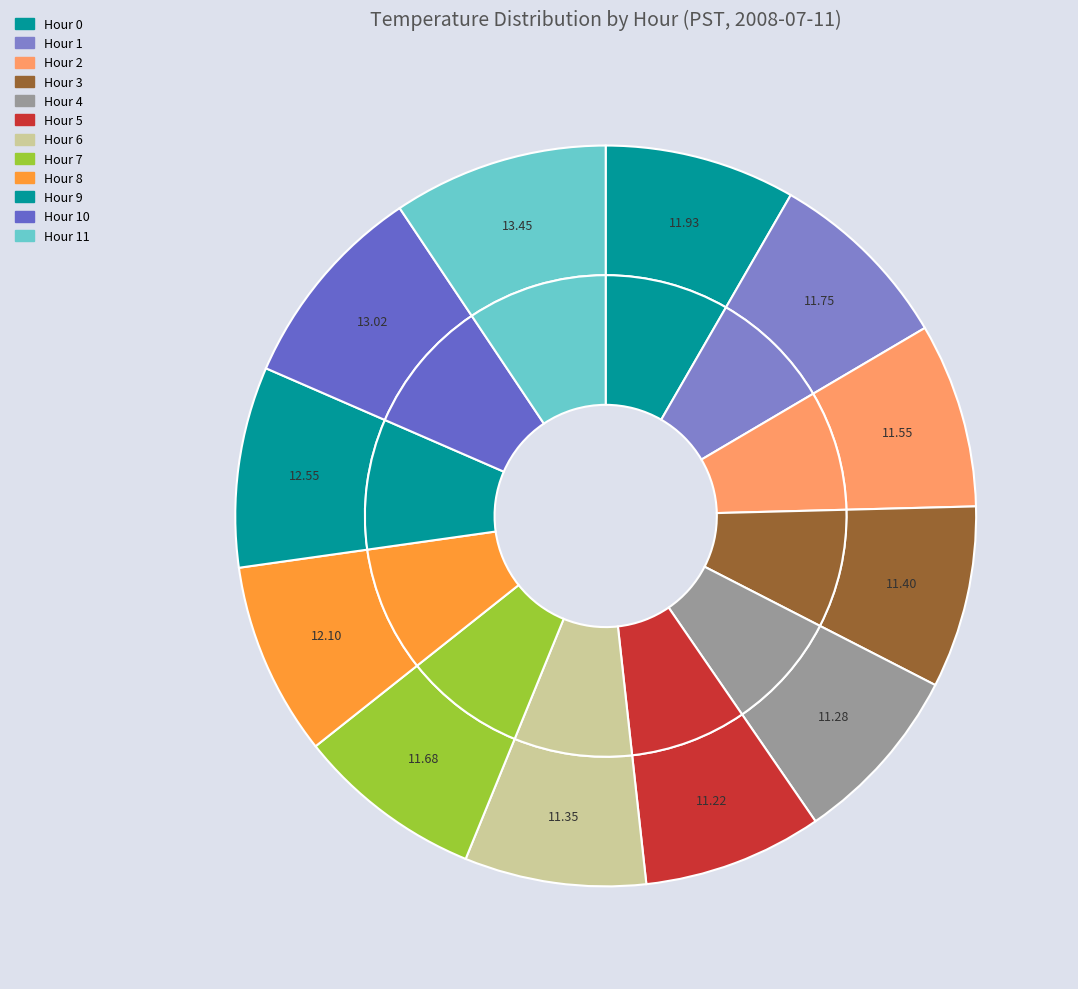

Rank the categories by value from highest to lowest.

Hour 11, Hour 10, Hour 9, Hour 8, Hour 0, Hour 1, Hour 7, Hour 2, Hour 3, Hour 6, Hour 4, Hour 5